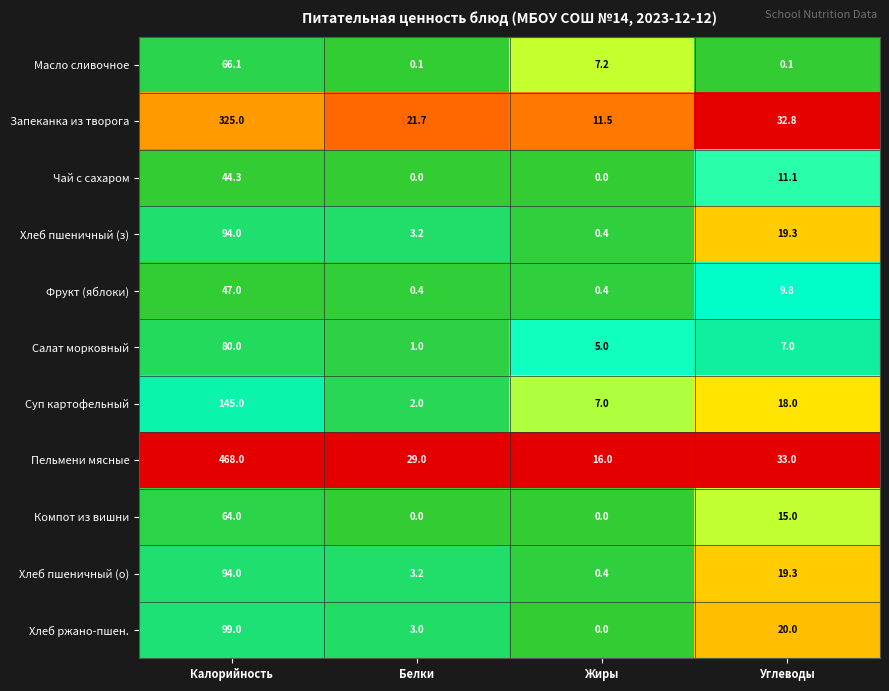

Which category has the lowest value in the Суп картофельный series?

Белки